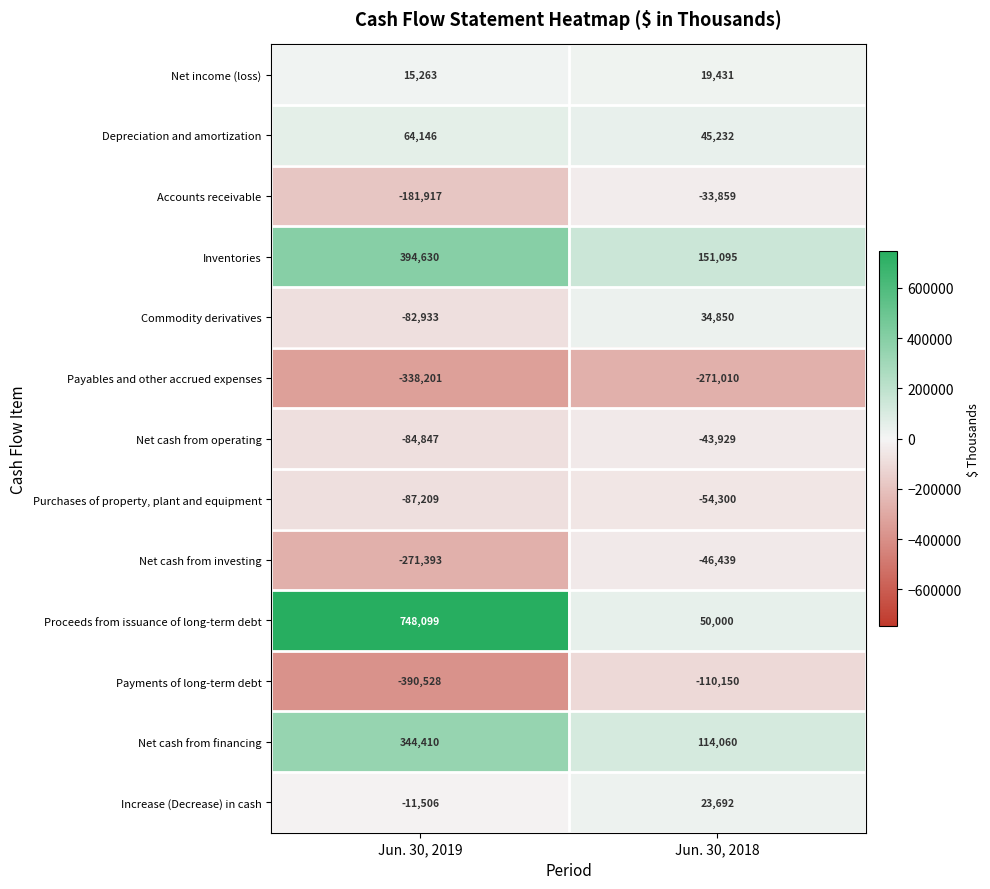

Which series has the largest total across all categories?

Proceeds from issuance of long-term debt